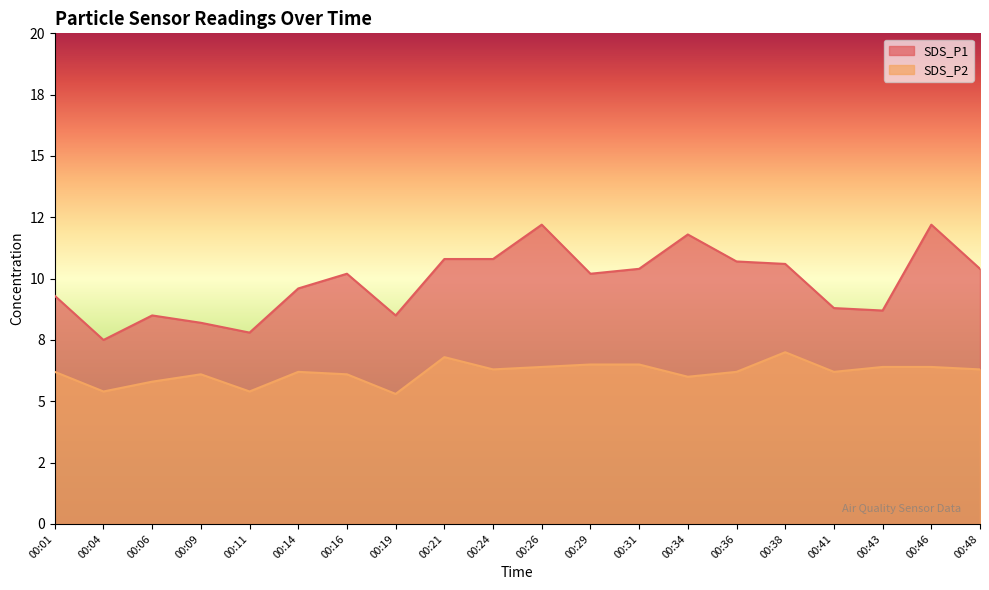

What is the total value across all series at 00:46?

18.6